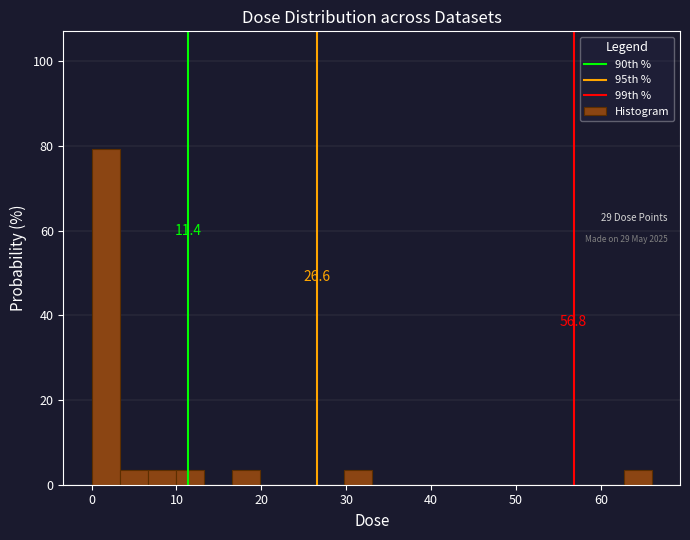

Read against the x-axis, roughly where is the centre of the tallest bar?

2